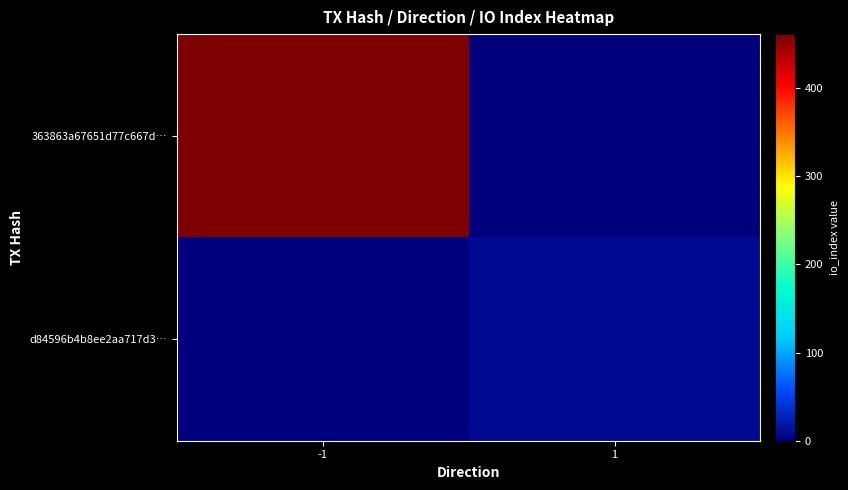

Which has a higher value, -1 or 1?

-1